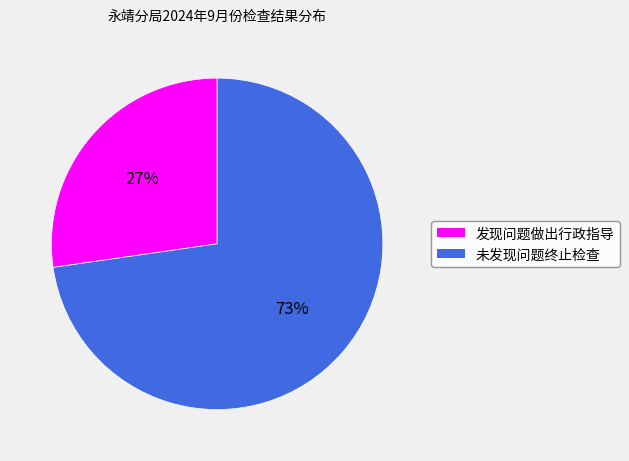

Is there a majority slice in this chart?

Yes